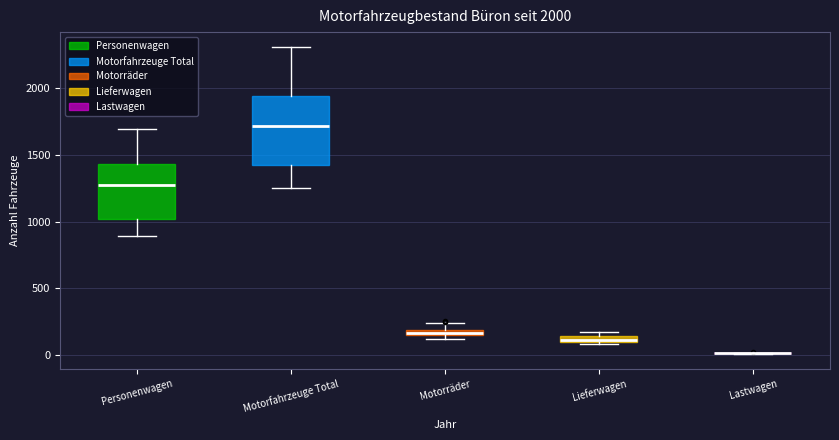

Which box is the tallest, from its lower edge to its upper edge?

Motorfahrzeuge Total